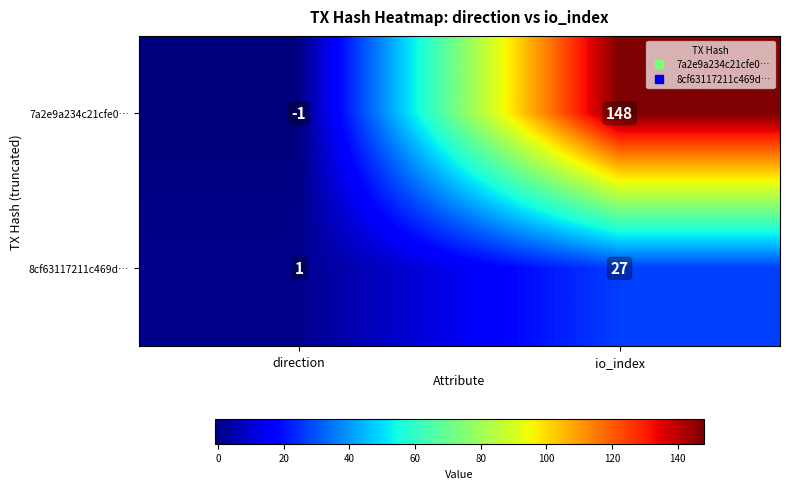

Which series has the widest spread of values?

7a2e9a234c21cfe0…